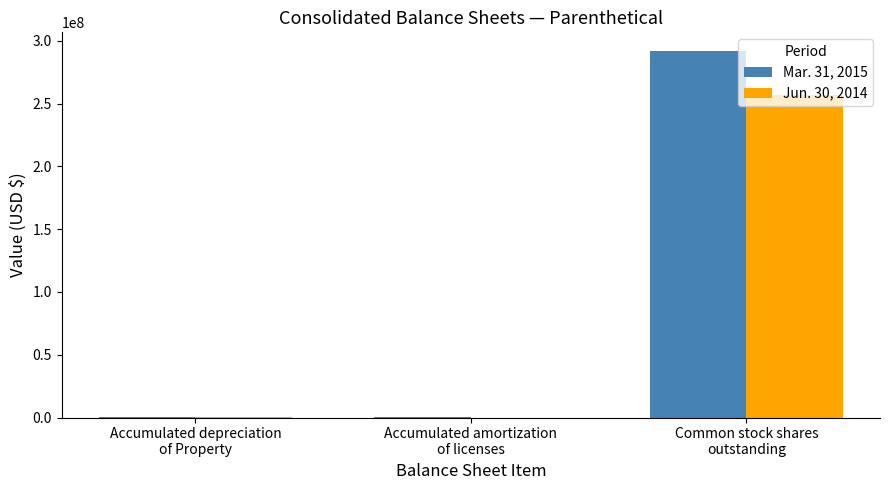

How many distinct data groups are displayed?

2